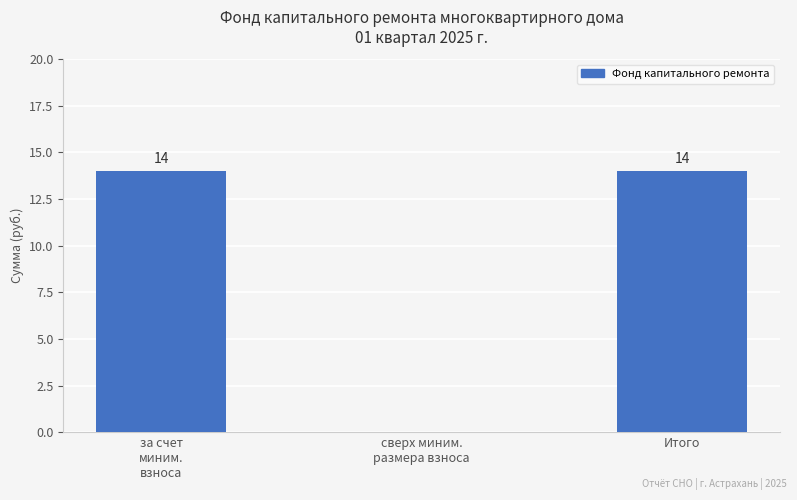

How many values are between 0 and 14?

3